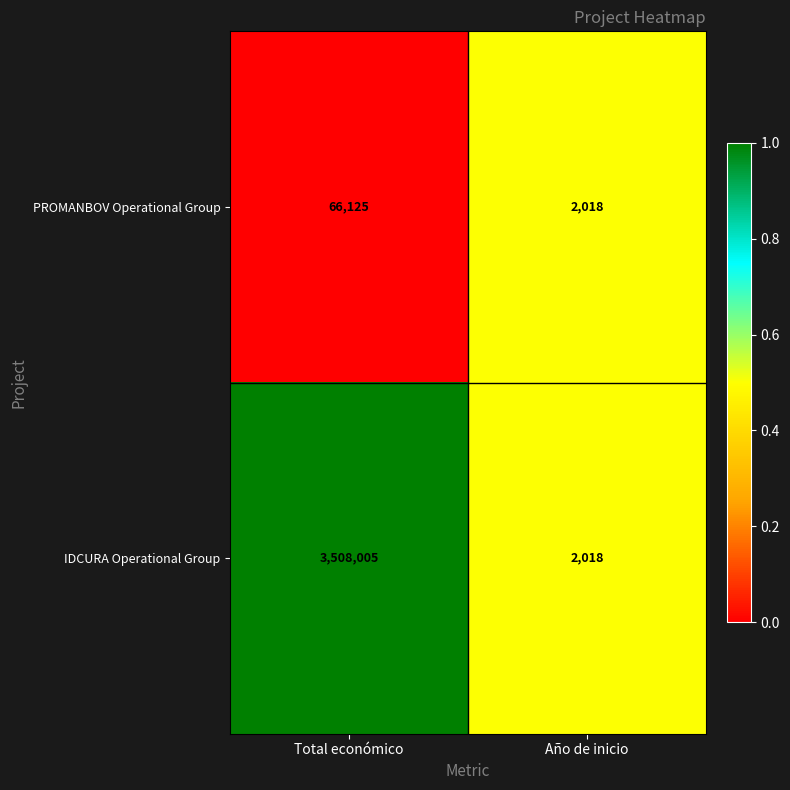

What value does the IDCURA Operational Group series have at Total económico?

3508005